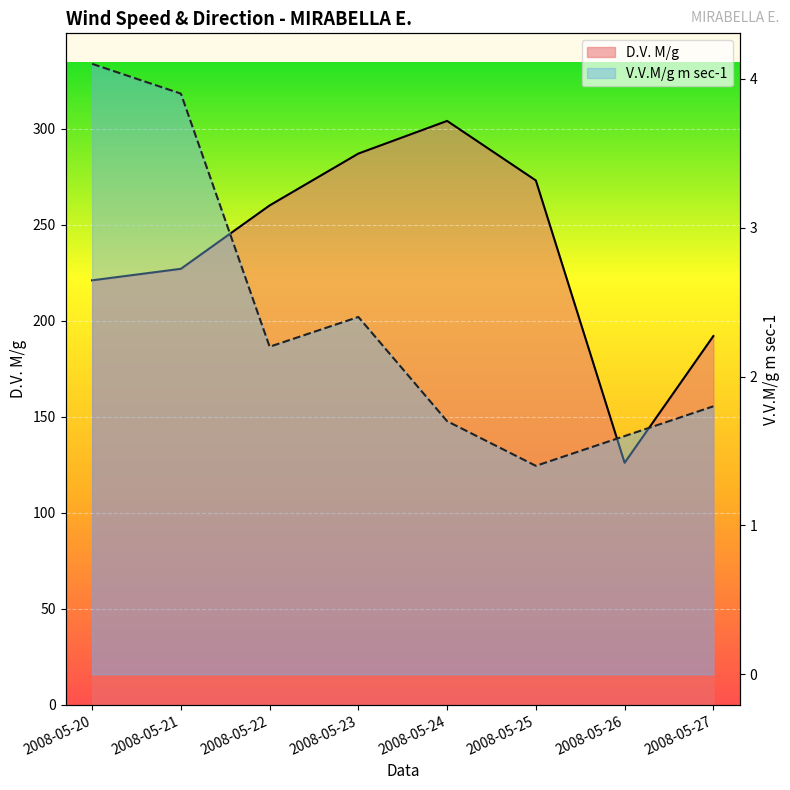

At which label is V.V.M/g m sec-1 closest to 2?

2008-05-27